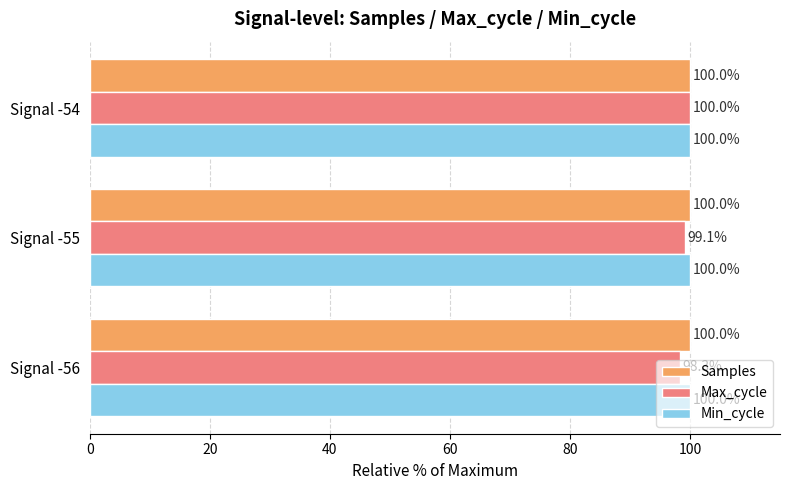

Where is Samples nearest to the value 99?

Signal -56